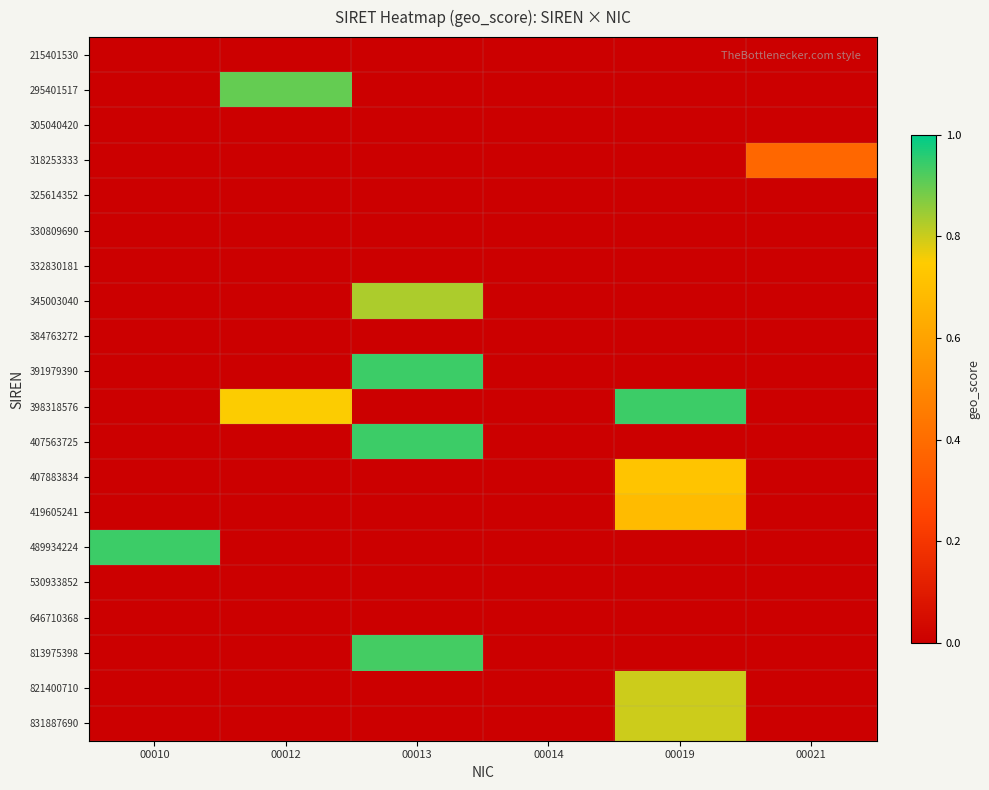

Reading left to right, list all the values displayed in this chart.

215401530: 00010=0.0	00012=0.0	00013=0.0	00014=0.0	00019=0.0	00021=0.0
295401517: 00010=0.0	00012=0.9	00013=0.0	00014=0.0	00019=0.0	00021=0.0
305040420: 00010=0.0	00012=0.0	00013=0.0	00014=0.0	00019=0.0	00021=0.0
318253333: 00010=0.0	00012=0.0	00013=0.0	00014=0.0	00019=0.0	00021=0.4
325614352: 00010=0.0	00012=0.0	00013=0.0	00014=0.0	00019=0.0	00021=0.0
330809690: 00010=0.0	00012=0.0	00013=0.0	00014=0.0	00019=0.0	00021=0.0
332830181: 00010=0.0	00012=0.0	00013=0.0	00014=0.0	00019=0.0	00021=0.0
345003040: 00010=0.0	00012=0.0	00013=0.8	00014=0.0	00019=0.0	00021=0.0
384763272: 00010=0.0	00012=0.0	00013=0.0	00014=0.0	00019=0.0	00021=0.0
391979390: 00010=0.0	00012=0.0	00013=0.9	00014=0.0	00019=0.0	00021=0.0
398318576: 00010=0.0	00012=0.8	00013=0.0	00014=0.0	00019=0.9	00021=0.0
407563725: 00010=0.0	00012=0.0	00013=0.9	00014=0.0	00019=0.0	00021=0.0
407883834: 00010=0.0	00012=0.0	00013=0.0	00014=0.0	00019=0.7	00021=0.0
419605241: 00010=0.0	00012=0.0	00013=0.0	00014=0.0	00019=0.7	00021=0.0
489934224: 00010=0.9	00012=0.0	00013=0.0	00014=0.0	00019=0.0	00021=0.0
530933852: 00010=0.0	00012=0.0	00013=0.0	00014=0.0	00019=0.0	00021=0.0
646710368: 00010=0.0	00012=0.0	00013=0.0	00014=0.0	00019=0.0	00021=0.0
813975398: 00010=0.0	00012=0.0	00013=0.9	00014=0.0	00019=0.0	00021=0.0
821400710: 00010=0.0	00012=0.0	00013=0.0	00014=0.0	00019=0.8	00021=0.0
831887690: 00010=0.0	00012=0.0	00013=0.0	00014=0.0	00019=0.8	00021=0.0